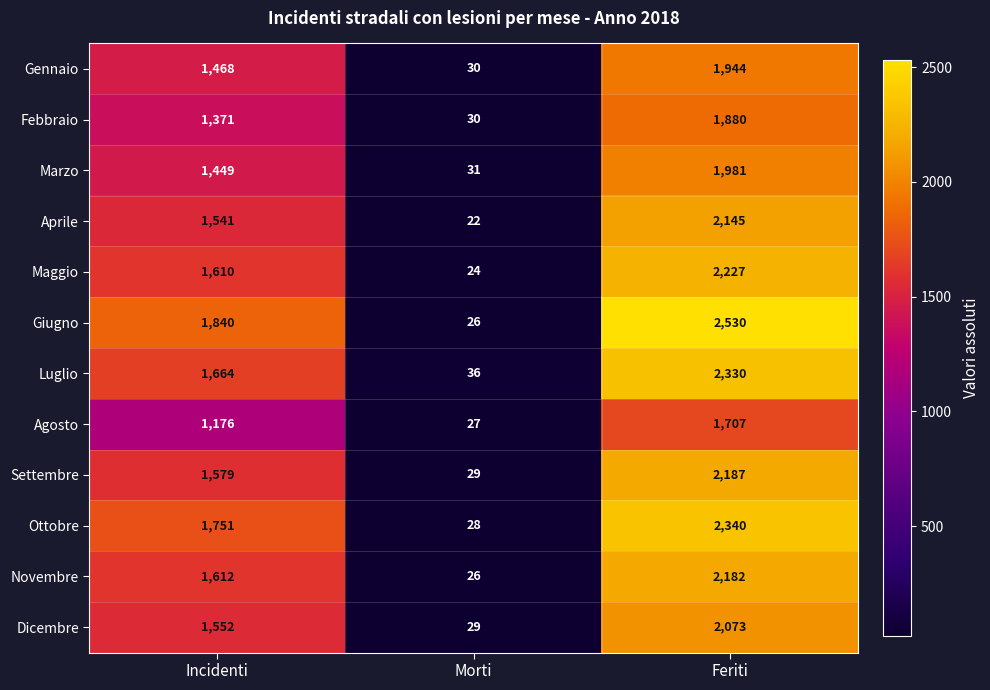

At which category is the sum across all series the highest?

Feriti